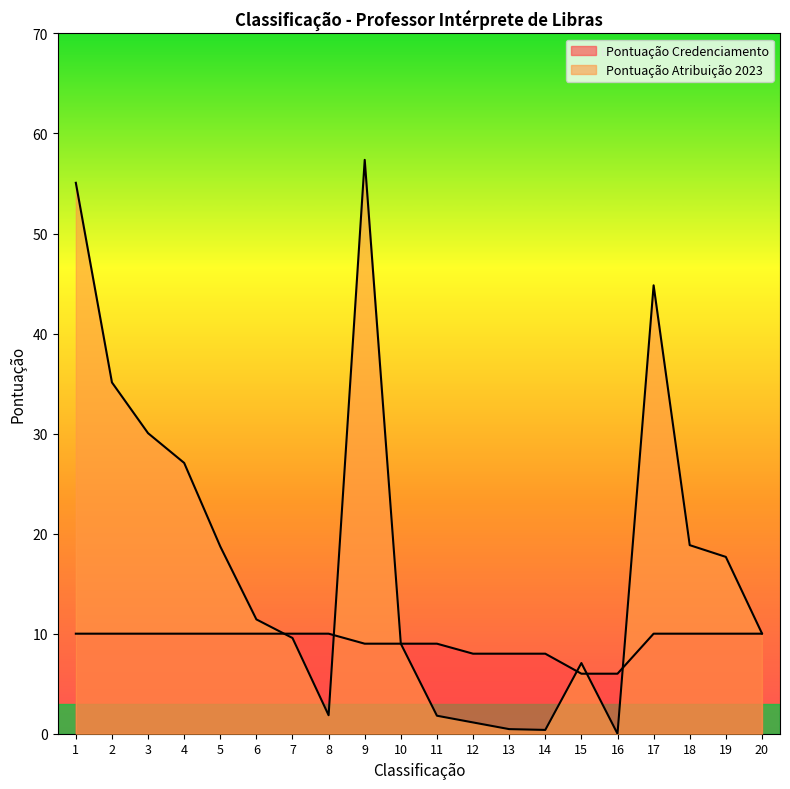

What are all the series names shown in the legend?

Pontuação Credenciamento, Pontuação Atribuição 2023